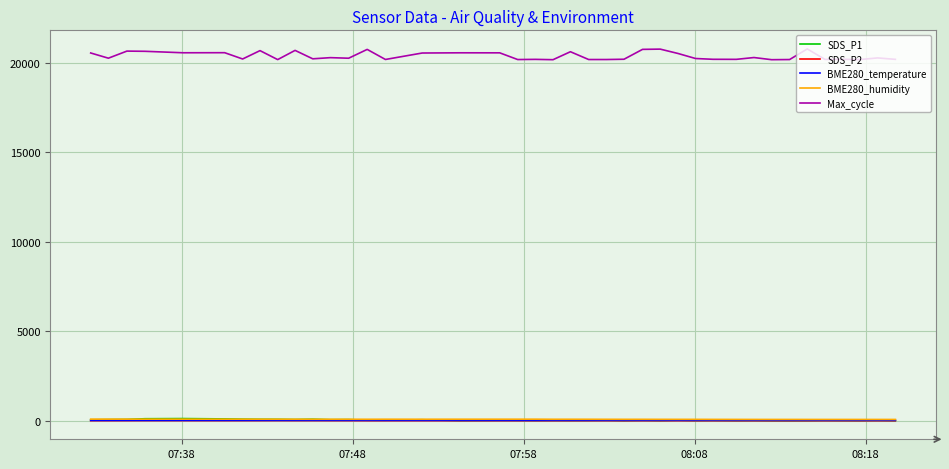

What is the lowest value of the Max_cycle series?

20189.0